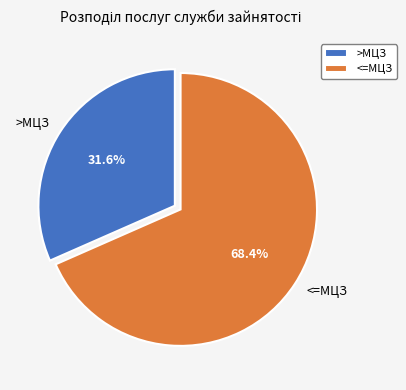

What percentage is NOT represented by >МЦЗ?

68.4%